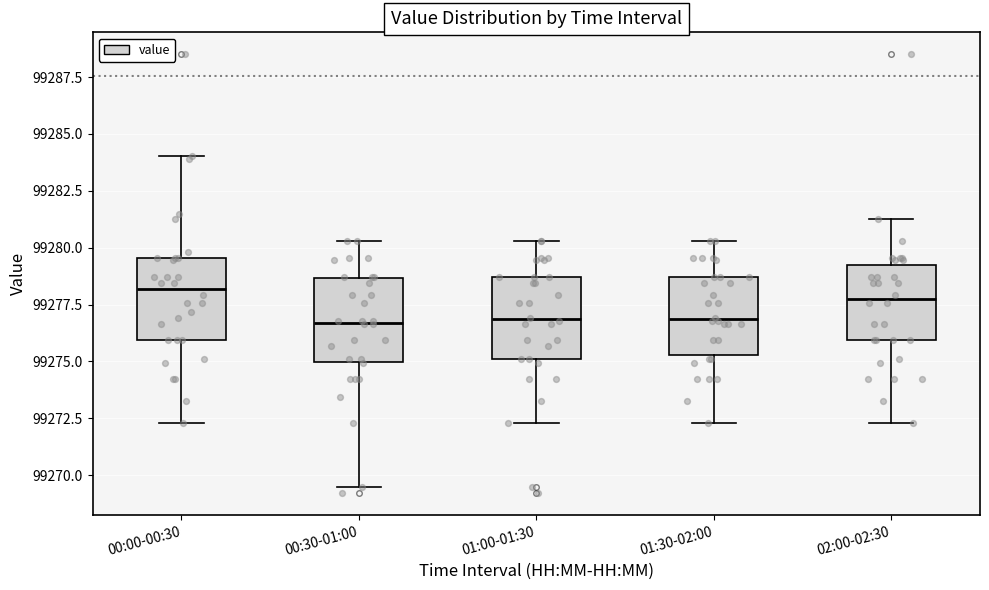

Reading left to right, transcribe this box plot: for each box, give where its median line is, the range the box spans, and where its two whiskers end, as read against the y-axis. The values are not printed on the chart, so give them approximately, as read against the axis.

00:00-00:30: median 99278.0, box 99276.0 to 99279.5, whiskers 99272.5 to 99284.0
00:30-01:00: median 99276.5, box 99275.0 to 99278.5, whiskers 99269.5 to 99280.5
01:00-01:30: median 99277.0, box 99275.0 to 99278.5, whiskers 99272.5 to 99280.5
01:30-02:00: median 99277.0, box 99275.5 to 99278.5, whiskers 99272.5 to 99280.5
02:00-02:30: median 99278.0, box 99276.0 to 99279.5, whiskers 99272.5 to 99281.5